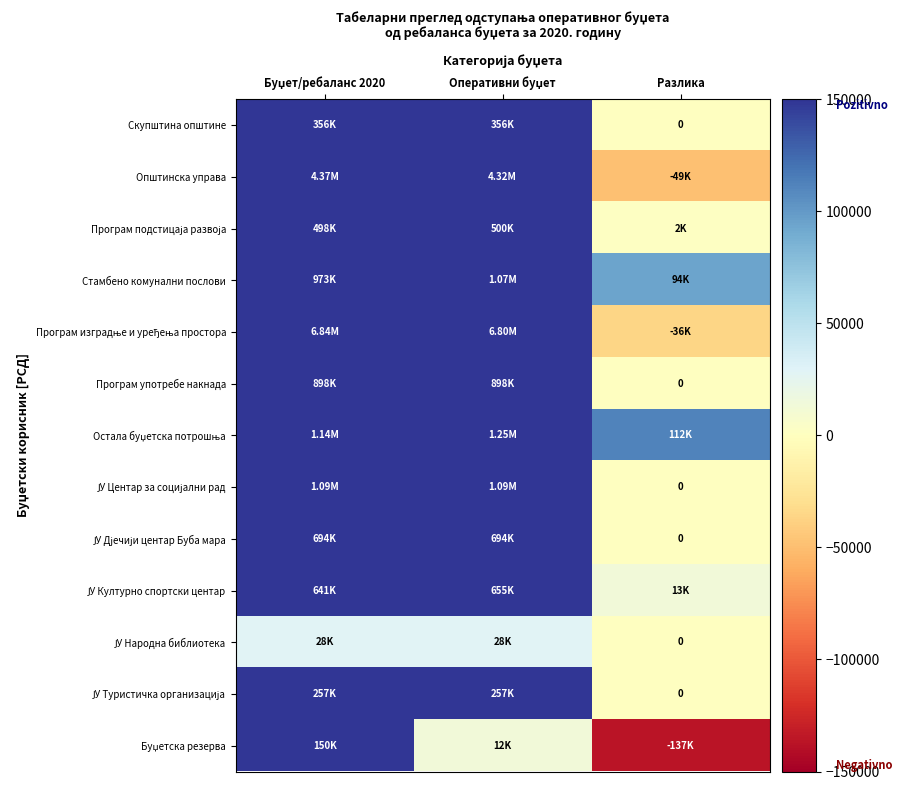

Where is Програм подстицаја развоја nearest to the value 251200?

Буџет/ребаланс 2020